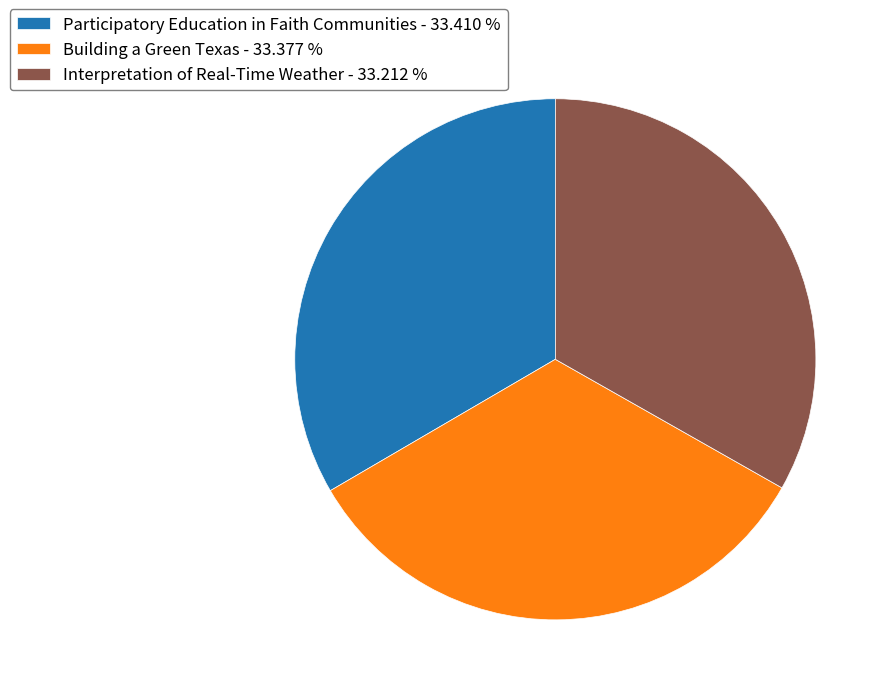

Is the sum of Building a Green Texas - 33.377 % and Interpretation of Real-Time Weather - 33.212 % greater than half?

Yes